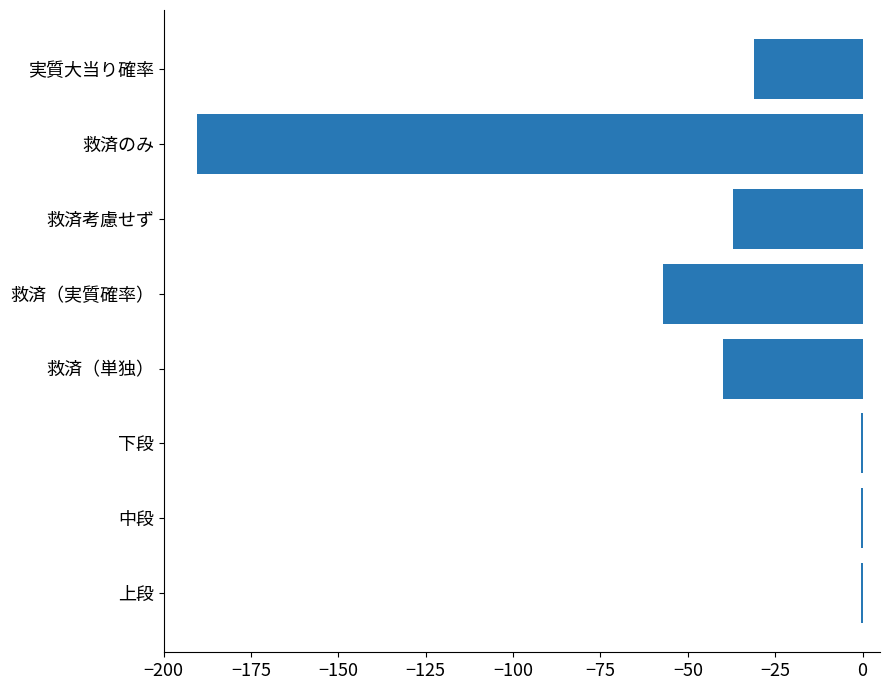

What value does the data have at 救済考慮せず?

-37.0